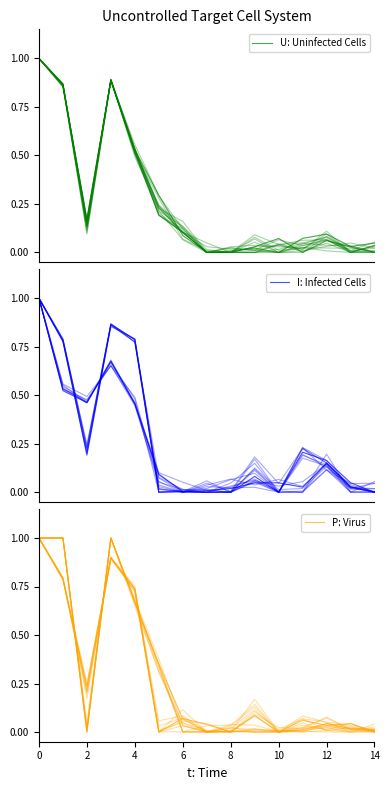

Which series has the largest range (max minus min)?

U: Uninfected Cells